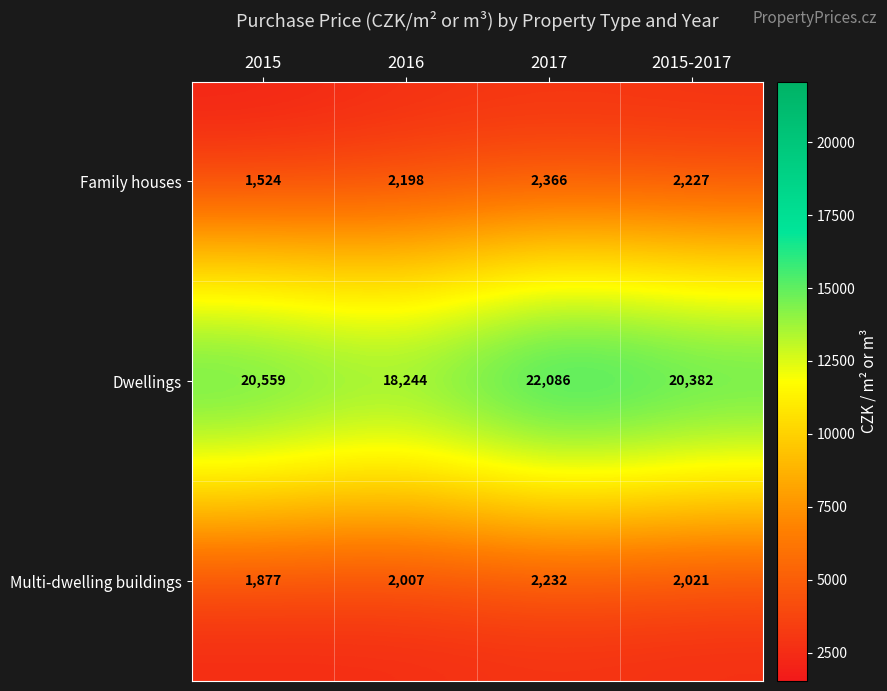

Rank the series at 2015 from lowest to highest value.

Family houses, Multi-dwelling buildings, Dwellings